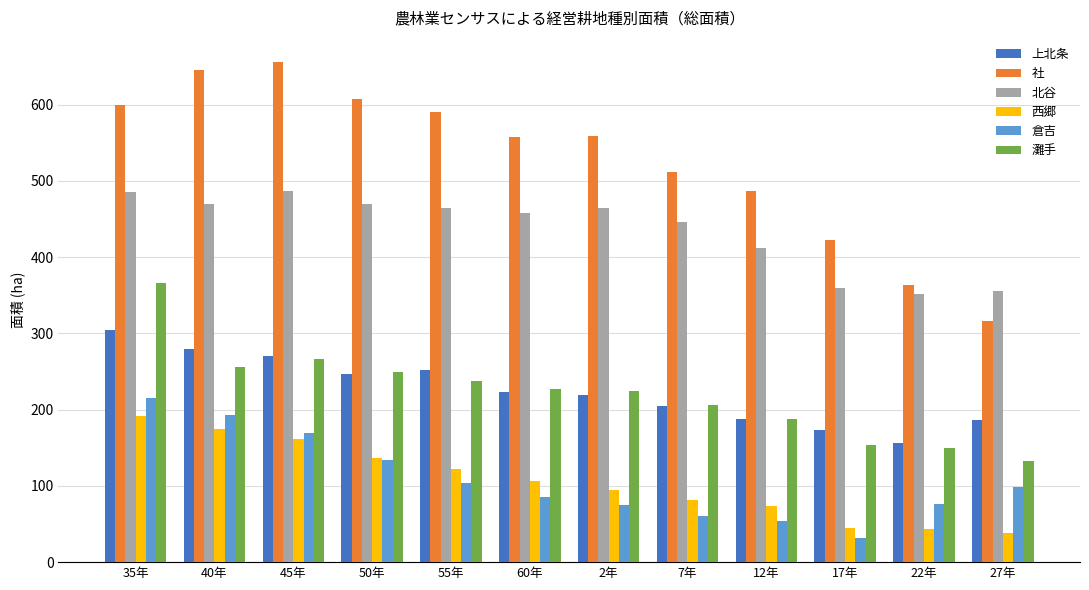

What are all the series names shown in the legend?

上北条, 社, 北谷, 西郷, 倉吉, 灘手